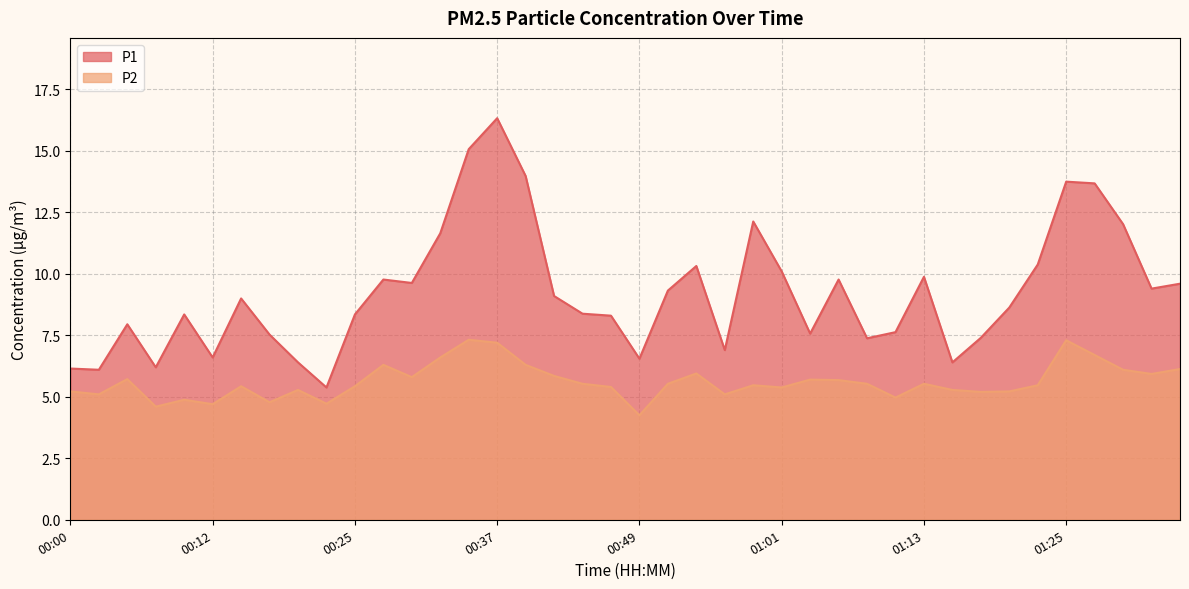

Rank the series at 00:29 from highest to lowest value.

P1, P2